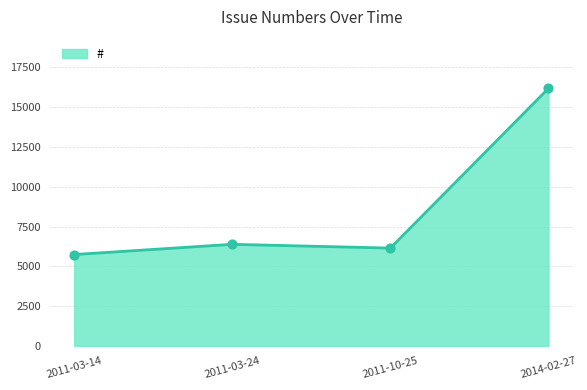

What is the change in value from 2011-03-14 to 2011-10-25?

+406